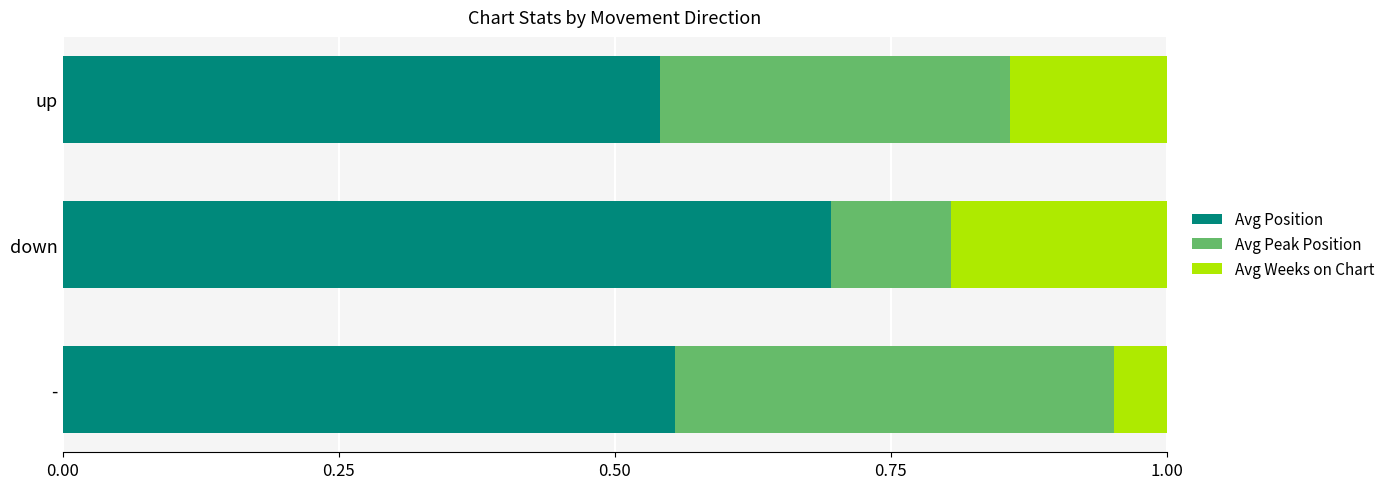

What is the highest value of the Avg Position series?

0.7